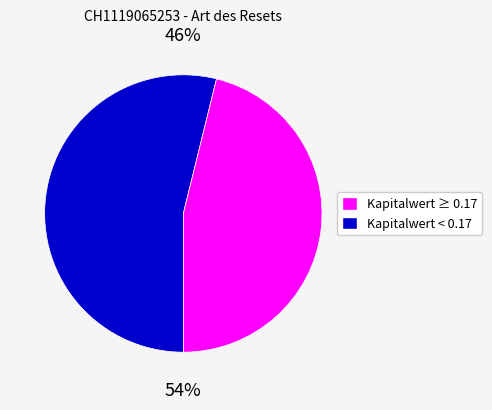

Which has a higher value, 35 or 34?

35